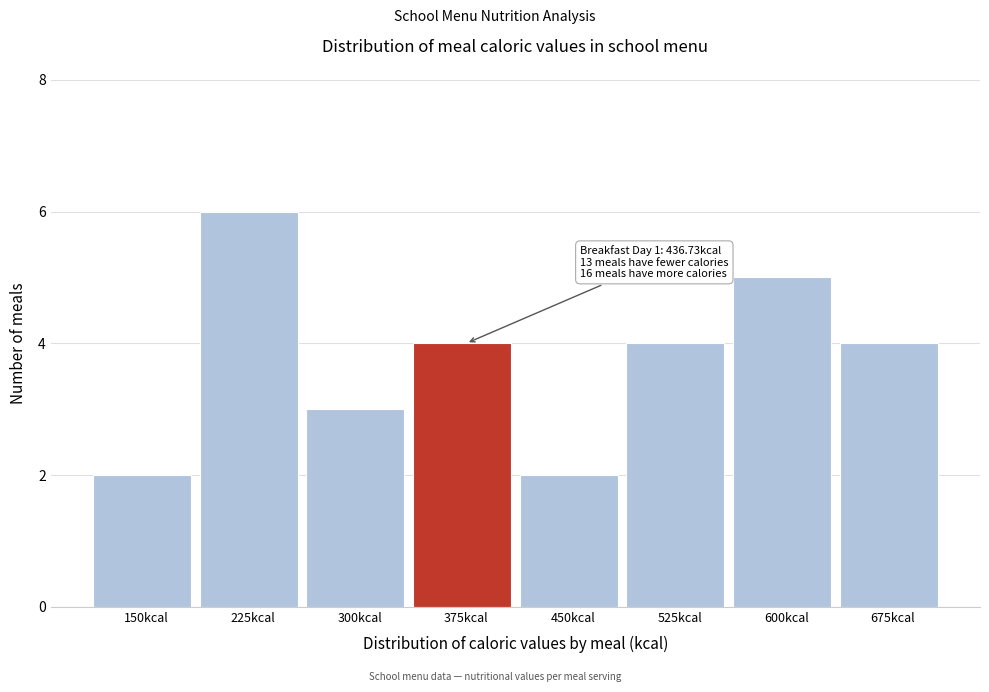

Reading right to left, extract all data points from this chart.

675kcal=4	600kcal=5	525kcal=4	450kcal=2	375kcal=4	300kcal=3	225kcal=6	150kcal=2